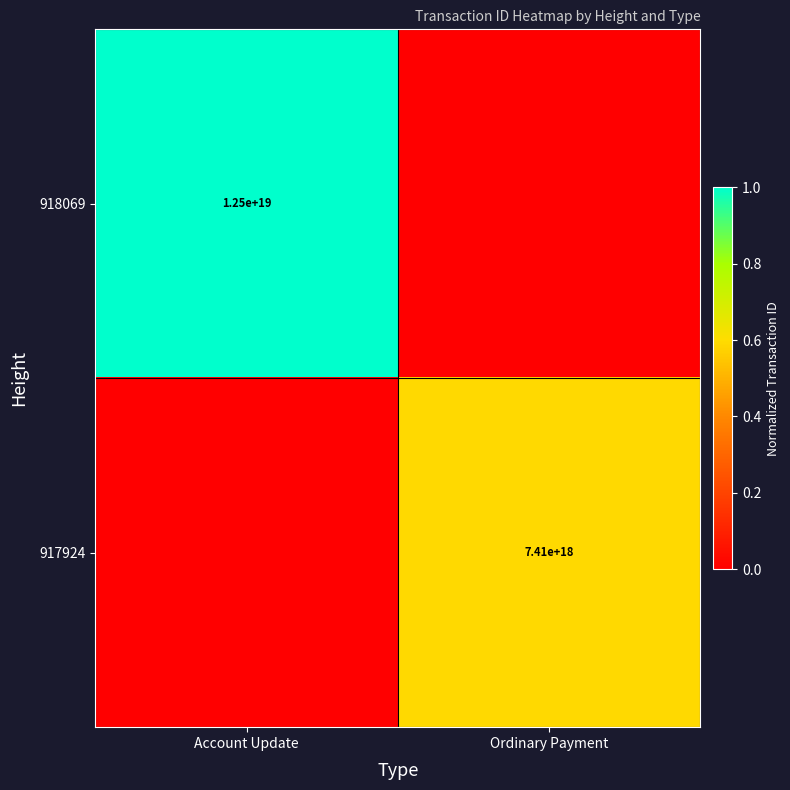

Is it true that 917924 equals 9661248961171896320 at Ordinary Payment?

False